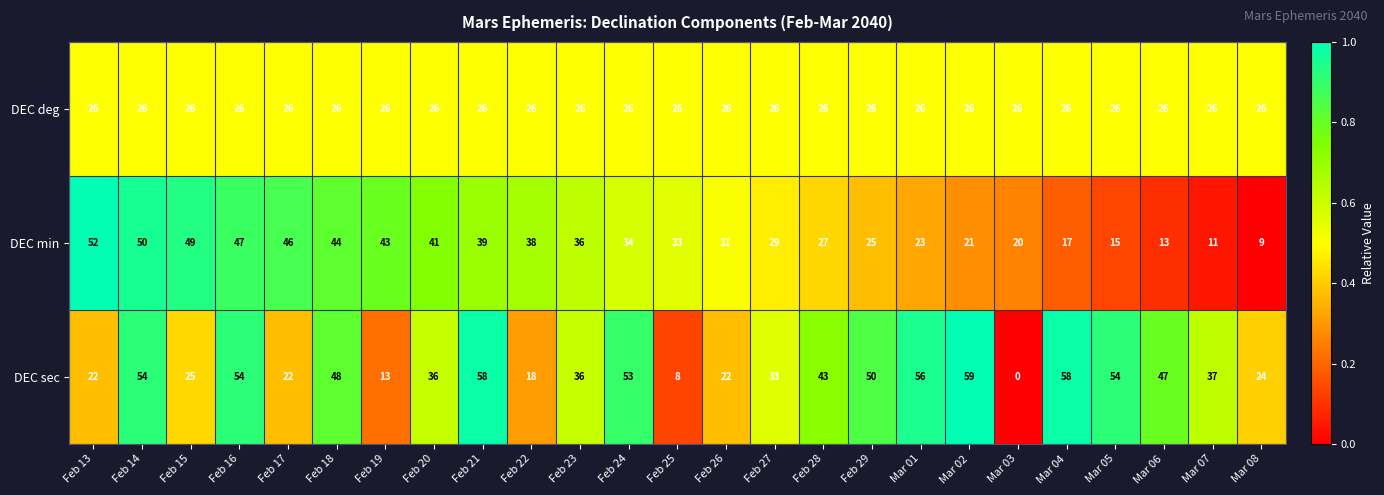

The value of DEC sec at Feb 14 is 90. True or false?

False